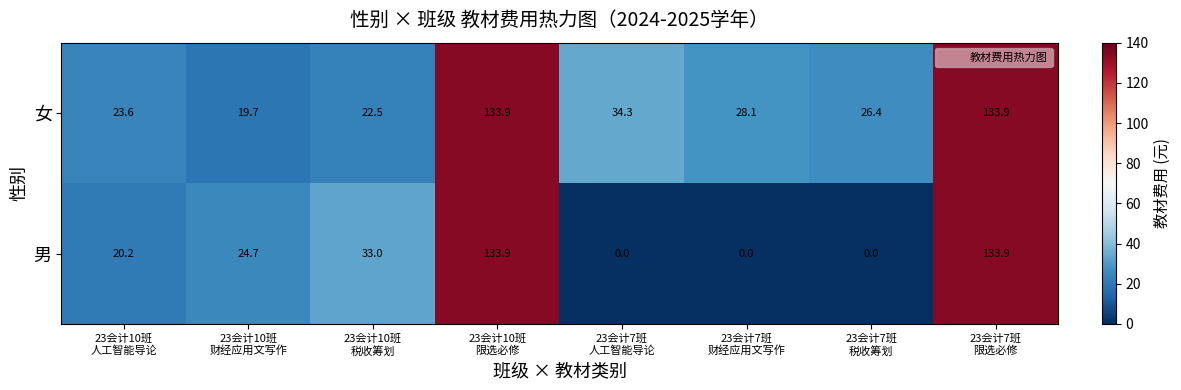

At how many categories does at least one series exceed 15?

8